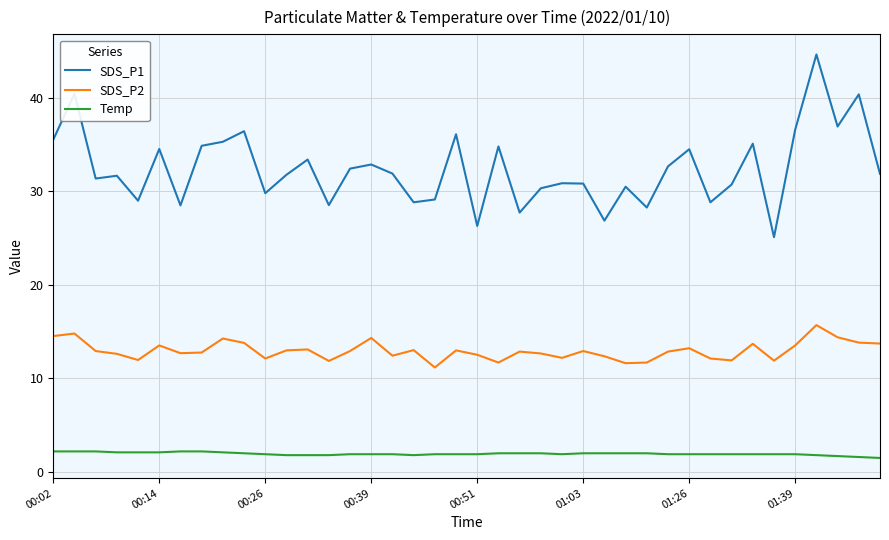

Rank the series by their maximum value, from highest to lowest.

SDS_P1, SDS_P2, Temp